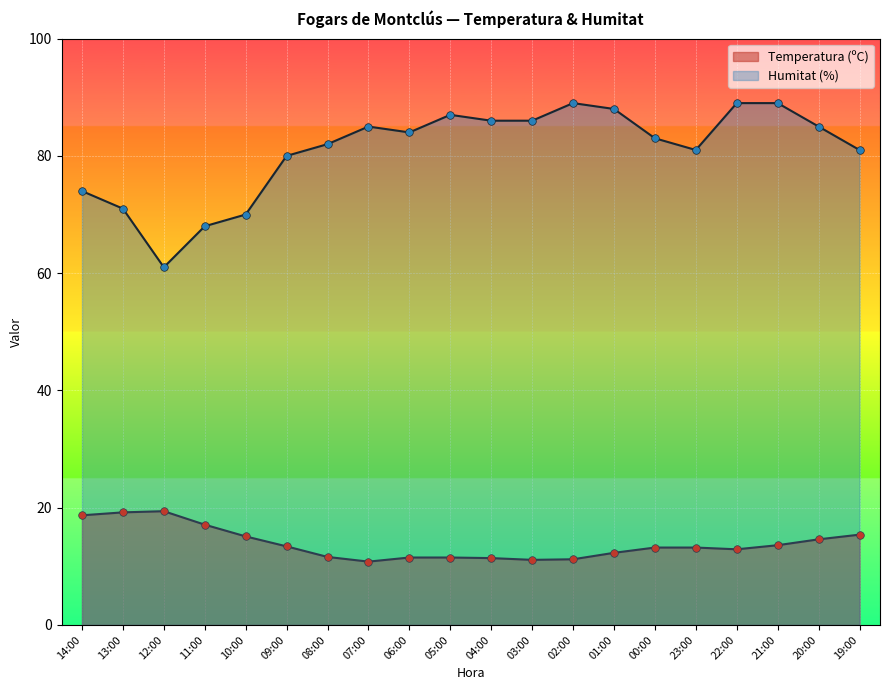

Which series reaches the maximum Y coordinate?

Humitat (%)